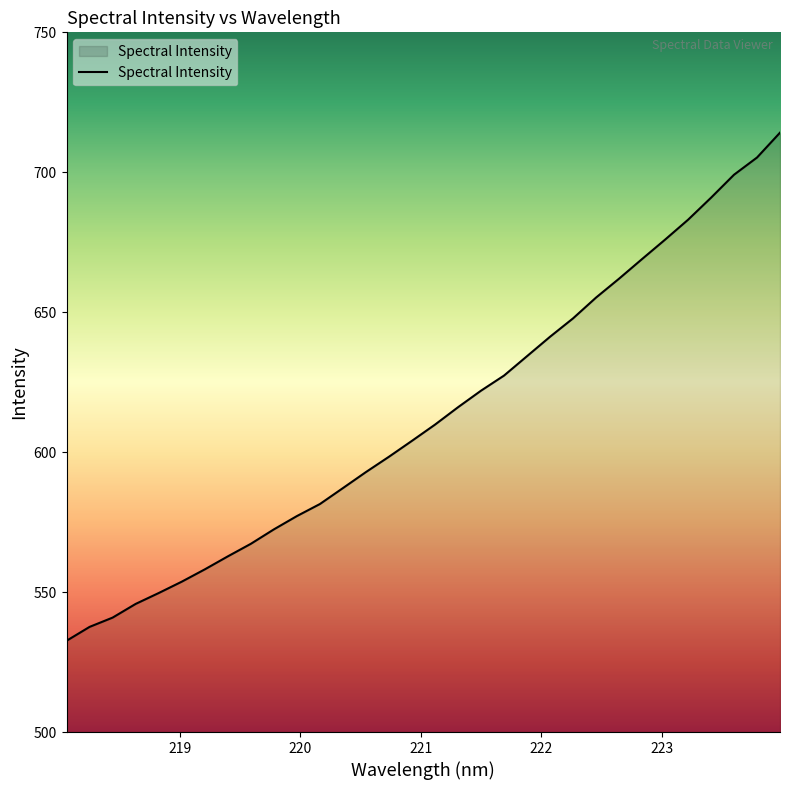

What is the maximum value shown in the chart?

714.2